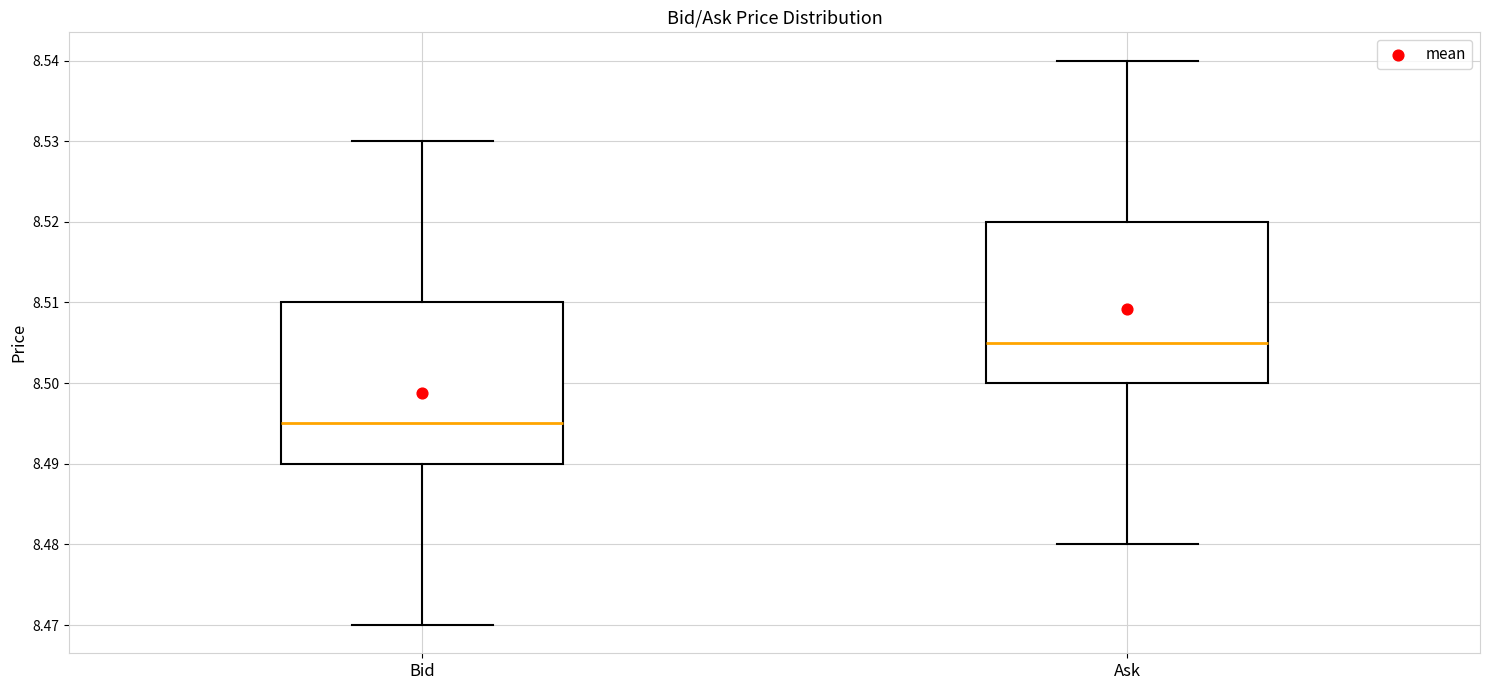

Reading left to right, read every box against the y-axis: the position of its median line, the range the box covers, and the ends of its whiskers. The values are not printed on the chart, so give them approximately, as read against the axis.

Bid: median 8.495, box 8.490 to 8.510, whiskers 8.470 to 8.530
Ask: median 8.505, box 8.500 to 8.520, whiskers 8.480 to 8.540